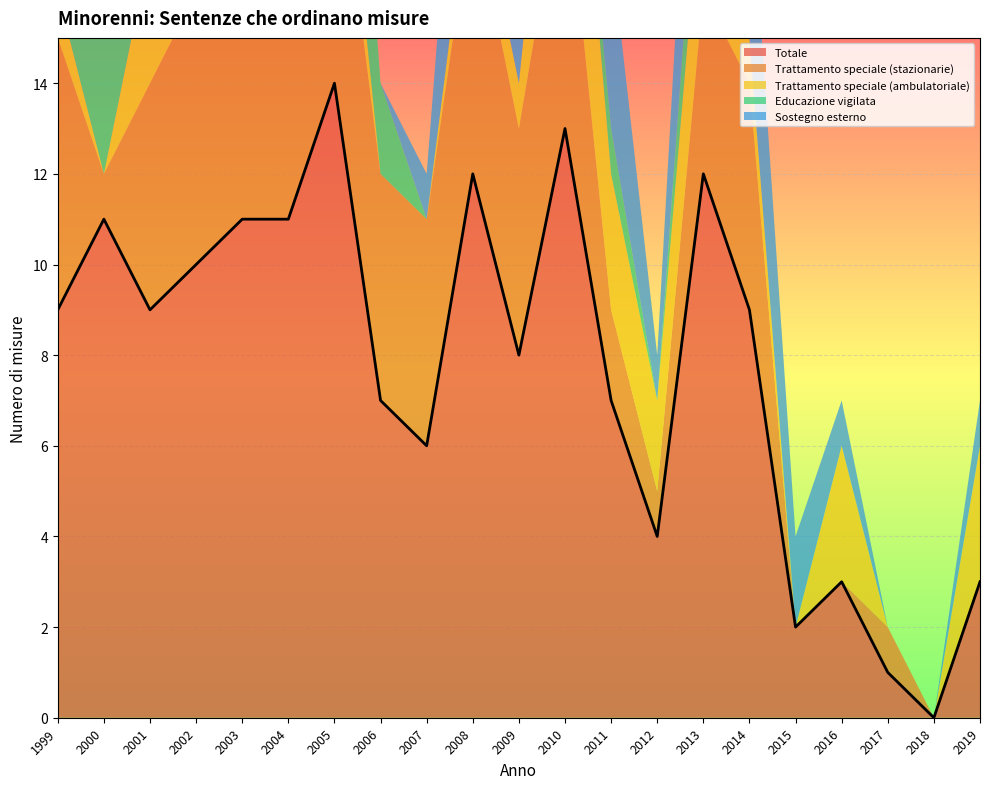

Reading right to left, list all the values displayed in this chart.

Totale: 2019=3	2018=0	2017=1	2016=3	2015=2	2014=9	2013=12	2012=4	2011=7	2010=13	2009=8	2008=12	2007=6	2006=7	2005=14	2004=11	2003=11	2002=10	2001=9	2000=11	1999=9
Trattamento speciale (stazionarie): 2019=0	2018=0	2017=1	2016=0	2015=0	2014=5	2013=4	2012=1	2011=2	2010=6	2009=5	2008=6	2007=5	2006=5	2005=6	2004=9	2003=7	2002=6	2001=5	2000=1	1999=6
Trattamento speciale (ambulatoriale): 2019=3	2018=0	2017=0	2016=3	2015=0	2014=1	2013=3	2012=2	2011=3	2010=5	2009=1	2008=1	2007=0	2006=0	2005=2	2004=1	2003=1	2002=0	2001=3	2000=0	1999=1
Educazione vigilata: 2019=0	2018=0	2017=0	2016=0	2015=0	2014=0	2013=2	2012=0	2011=1	2010=0	2009=0	2008=0	2007=0	2006=2	2005=6	2004=1	2003=3	2002=4	2001=1	2000=10	1999=2
Sostegno esterno: 2019=1	2018=0	2017=0	2016=1	2015=2	2014=4	2013=5	2012=1	2011=4	2010=3	2009=3	2008=6	2007=1	2006=0	2005=0	2004=0	2003=0	2002=0	2001=0	2000=0	1999=0